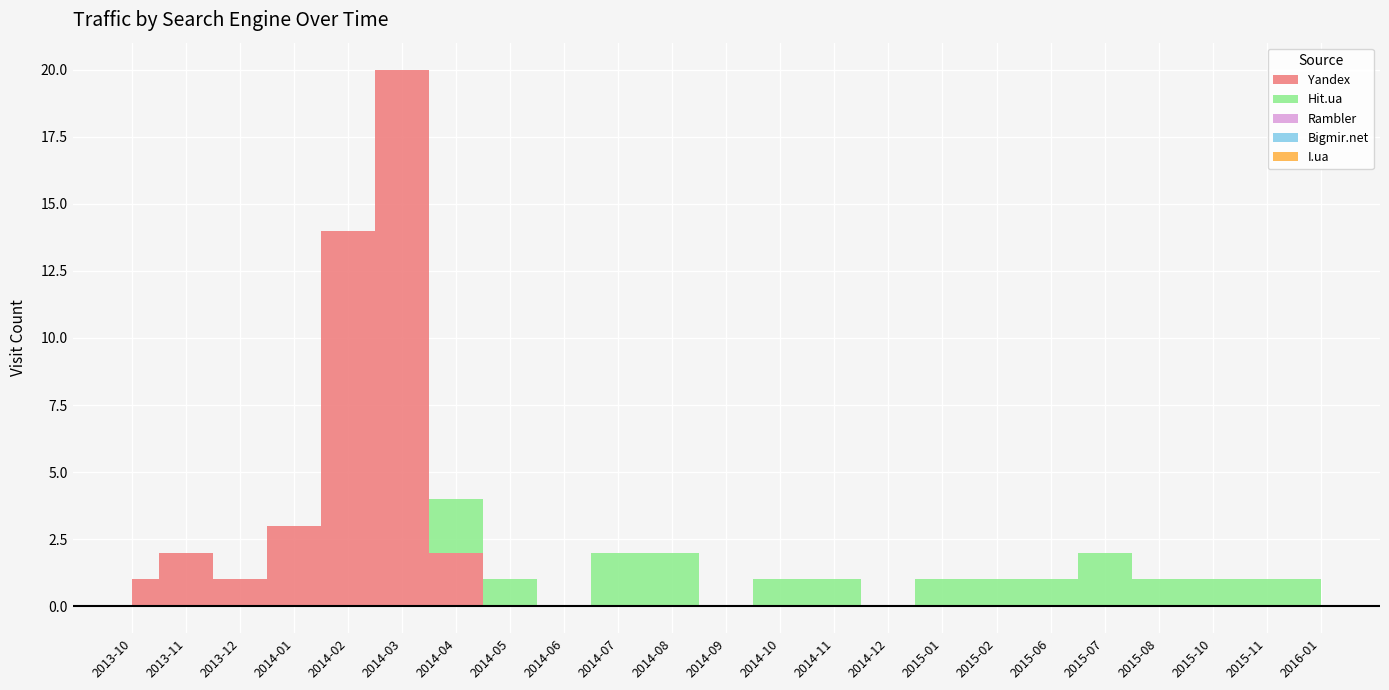

True or false: Bigmir.net and Yandex cross at least once.

False